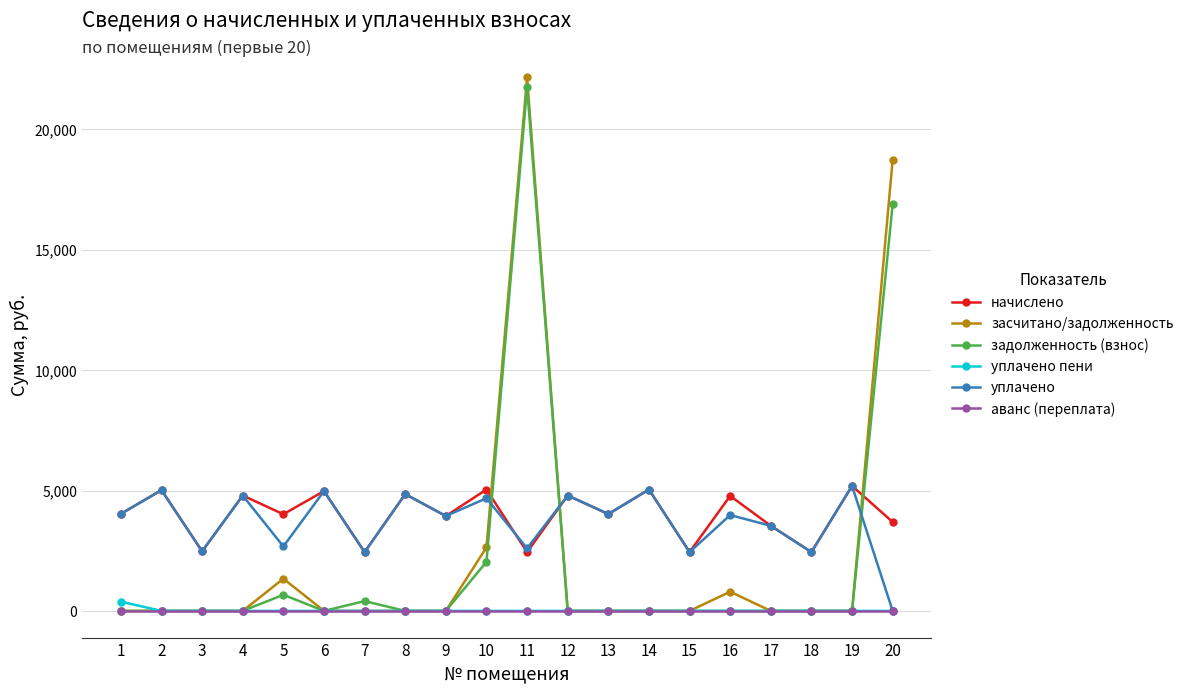

How many lines are shown in the chart?

6